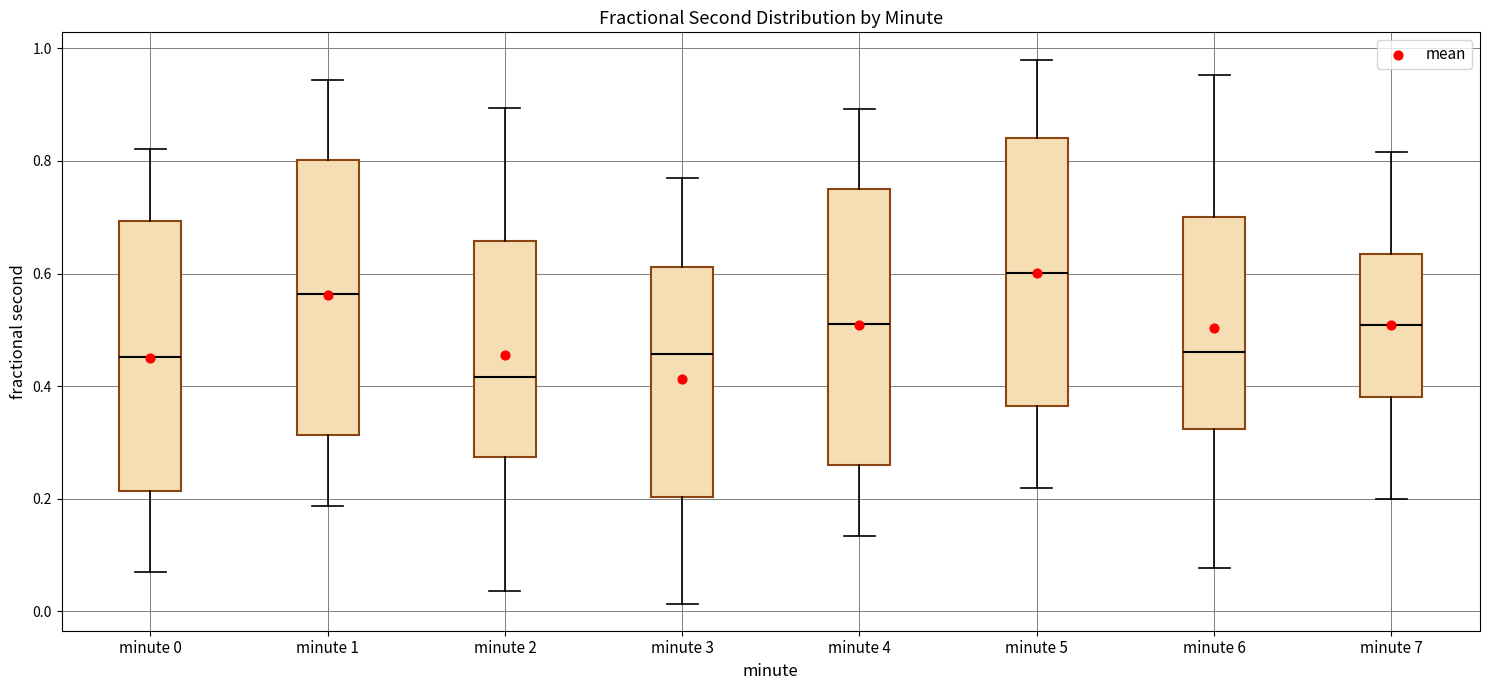

Where does the median line of the box for minute 5 sit on the y-axis? The values are not printed on the chart, so give them approximately, as read against the axis.

0.60